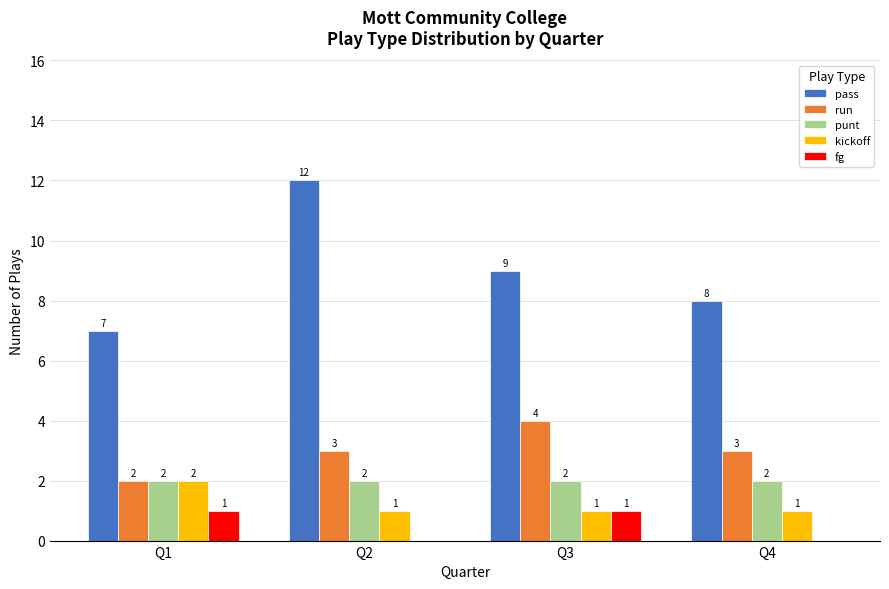

At which label does kickoff reach its peak?

Q1